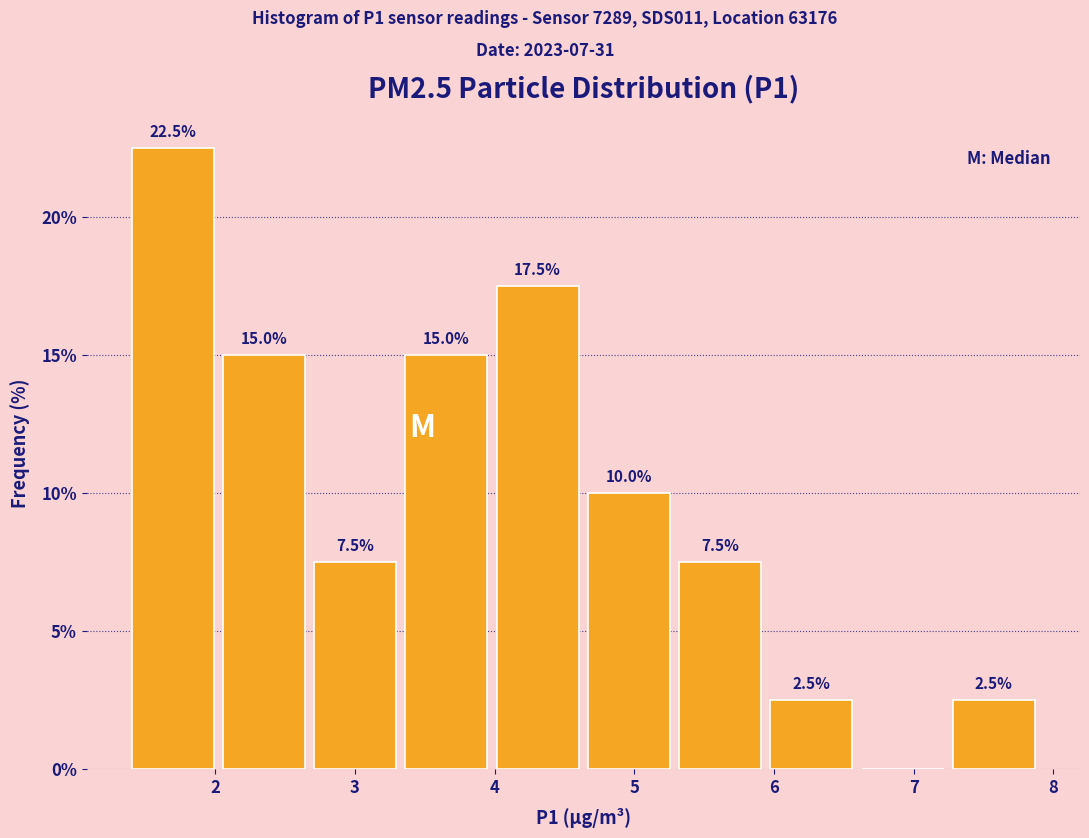

Over which range of the x-axis is the bar tallest?

1.4 to 2.0